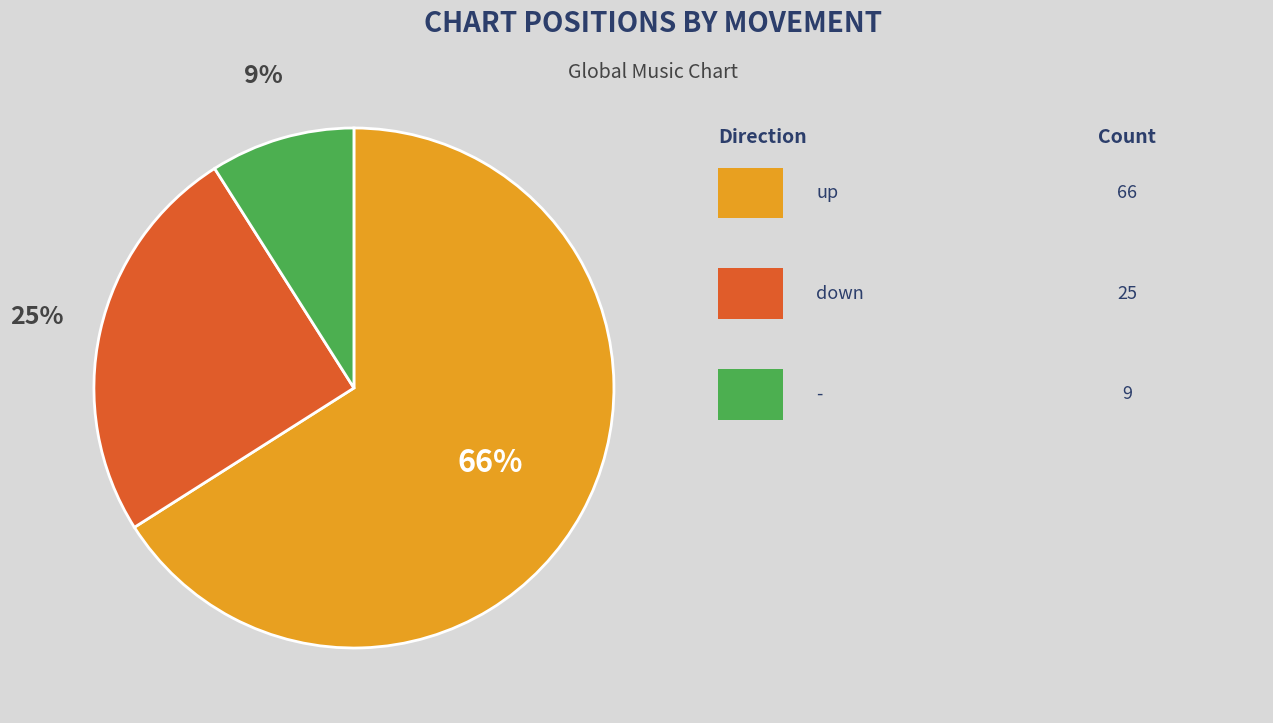

Is there any slice that represents more than half of the pie?

Yes